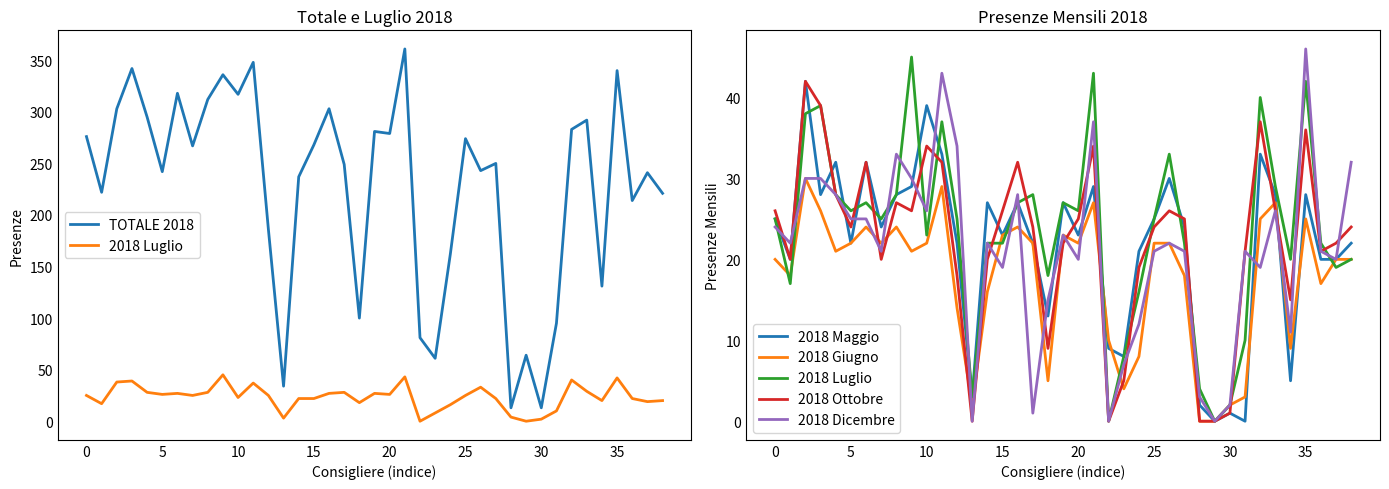

Is this an area chart (filled region under the line)?

No